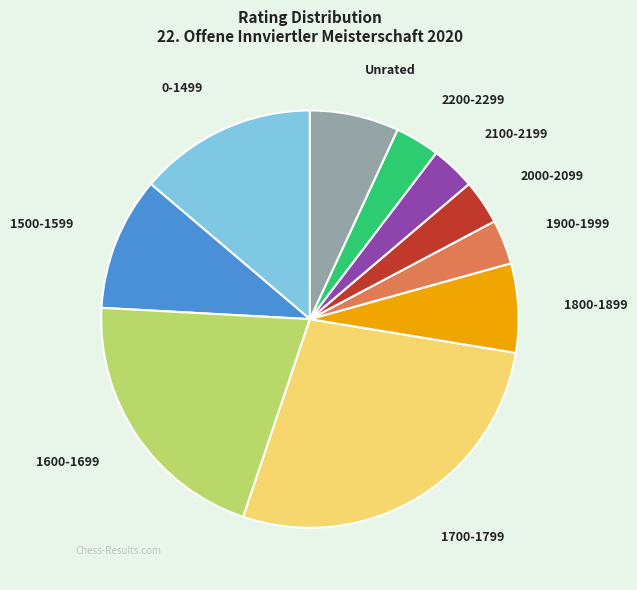

Which category has the biggest portion of the pie?

1700-1799